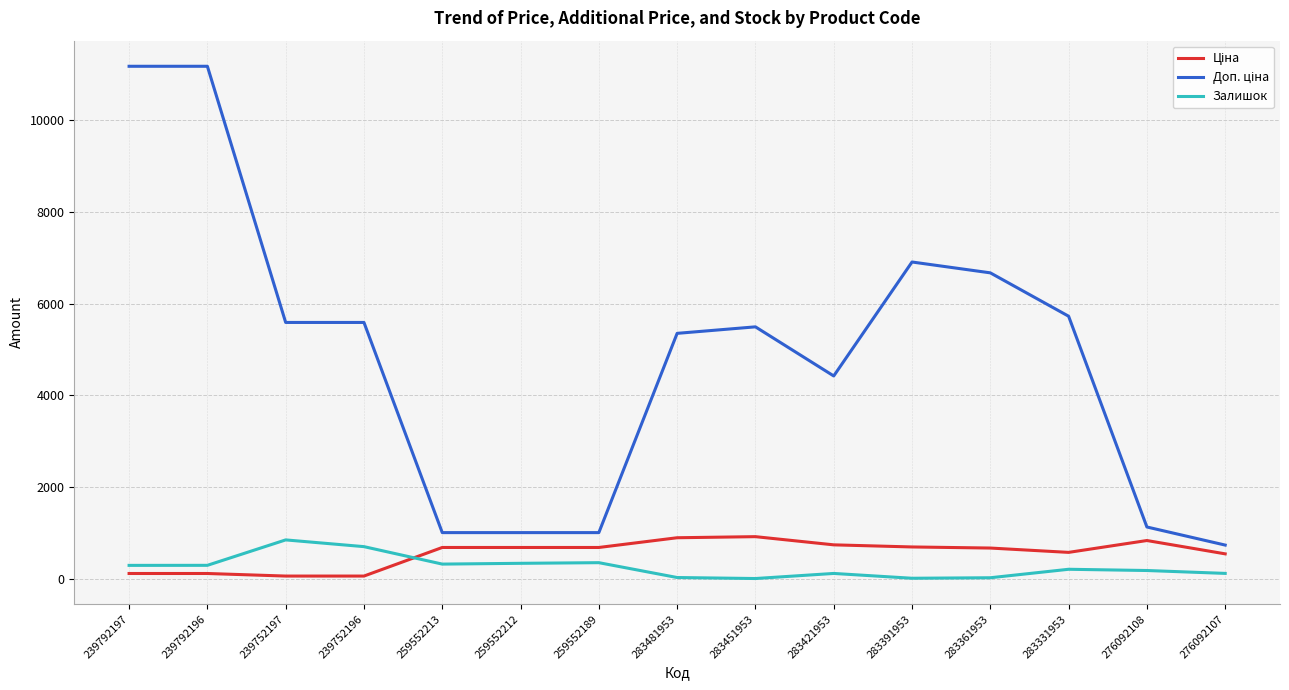

What is the total value across all series at 259552212?

2018.0